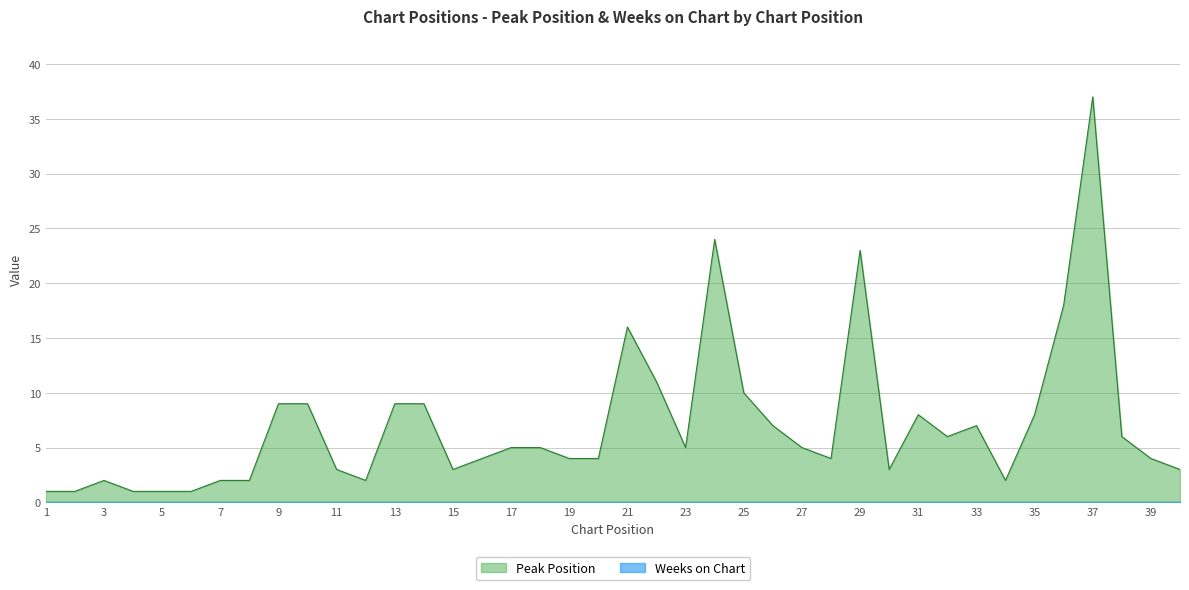

Reading left to right, extract all data points from this chart.

1=1	2=1	3=2	4=1	5=1	6=1	7=2	8=2	9=9	10=9	11=3	12=2	13=9	14=9	15=3	16=4	17=5	18=5	19=4	20=4	21=16	22=11	23=5	24=24	25=10	26=7	27=5	28=4	29=23	30=3	31=8	32=6	33=7	34=2	35=8	36=18	37=37	38=6	39=4	40=3